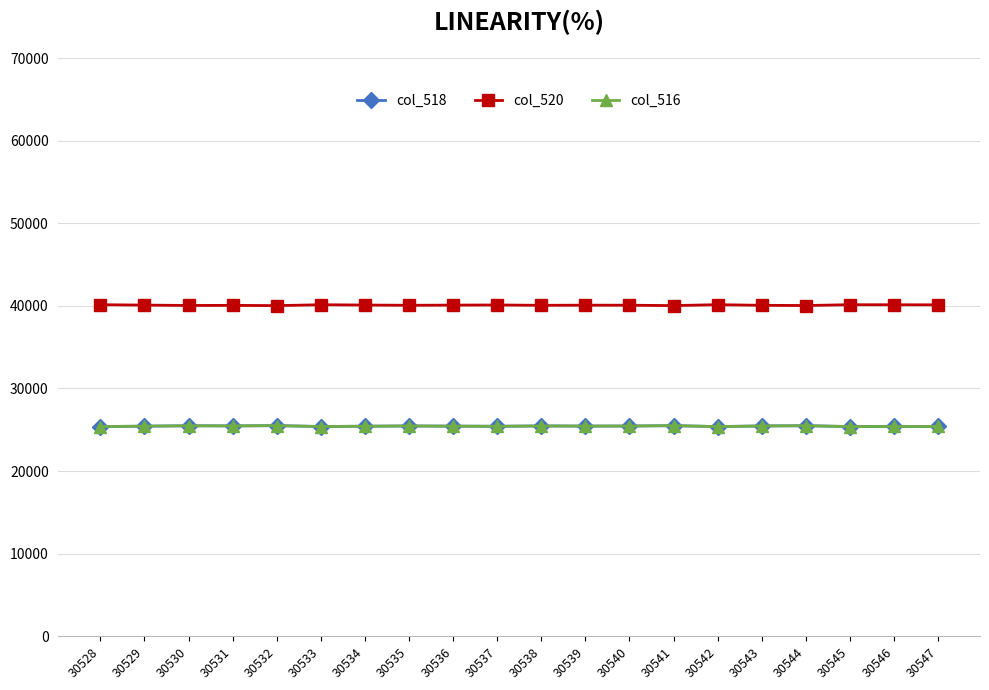

Is this an area chart (filled region under the line)?

No